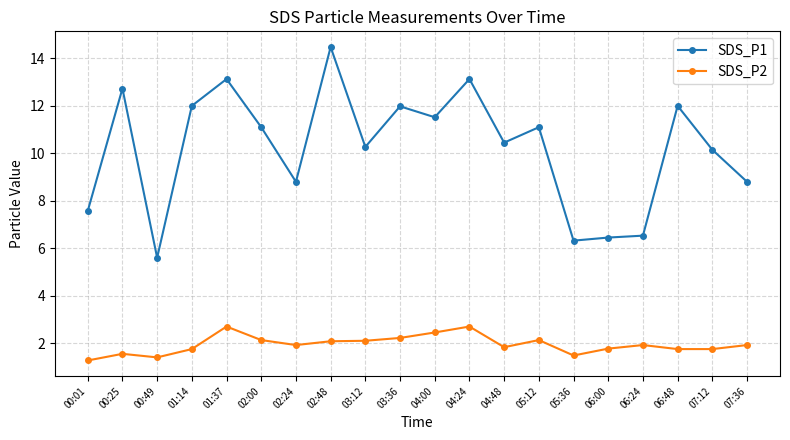

What is the difference between the maximum and minimum values in the SDS_P1 series?

8.9